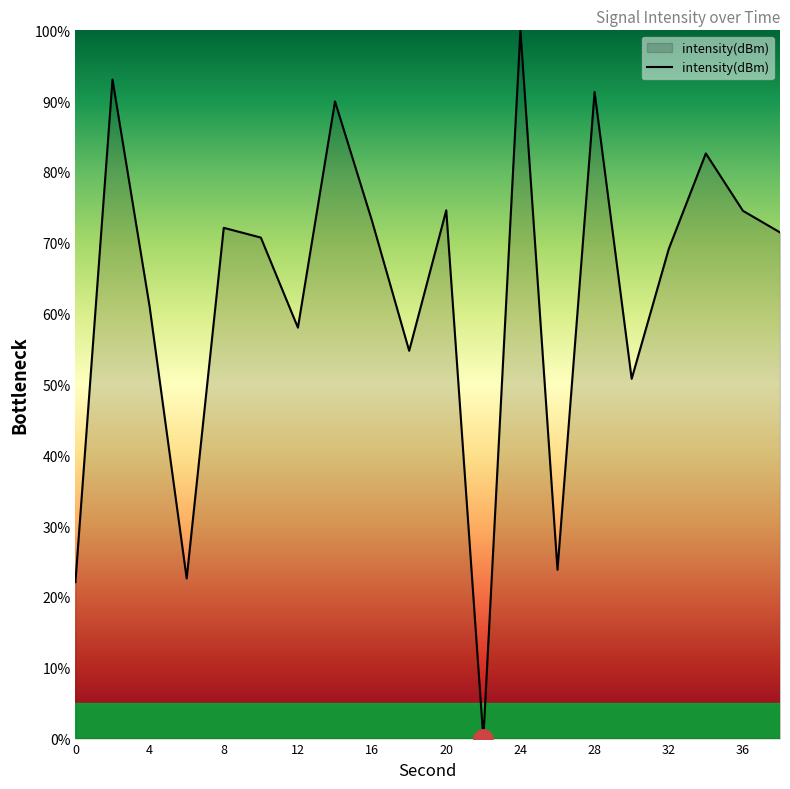

What is the difference between the maximum and minimum values?

100.0